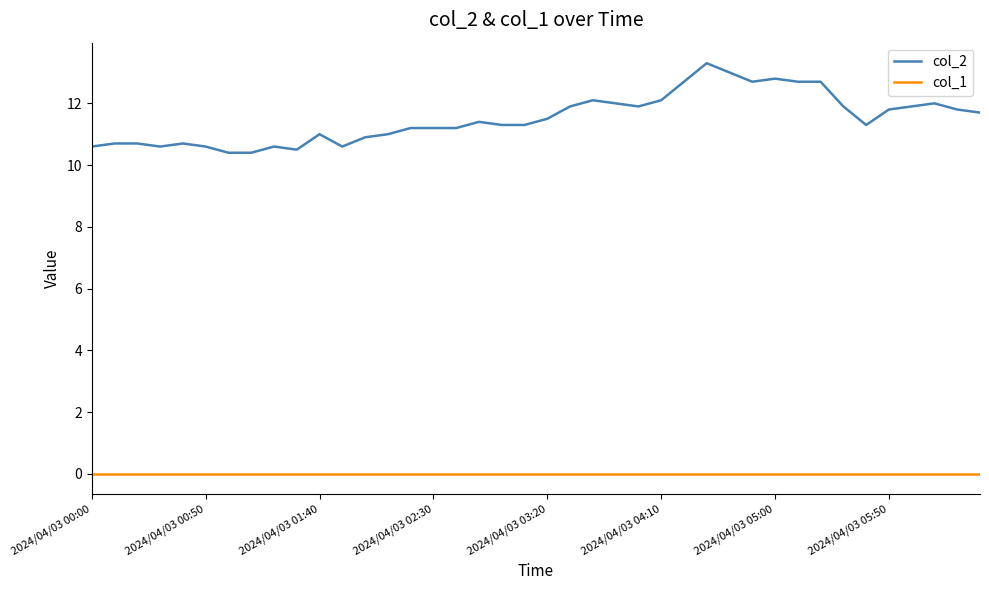

Which series has the widest spread of values?

col_2